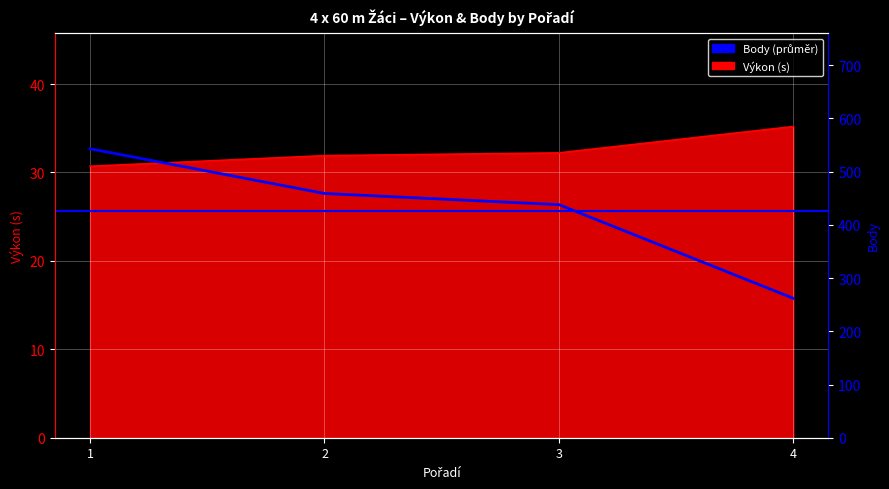

How many data points in Body are above 459?

1